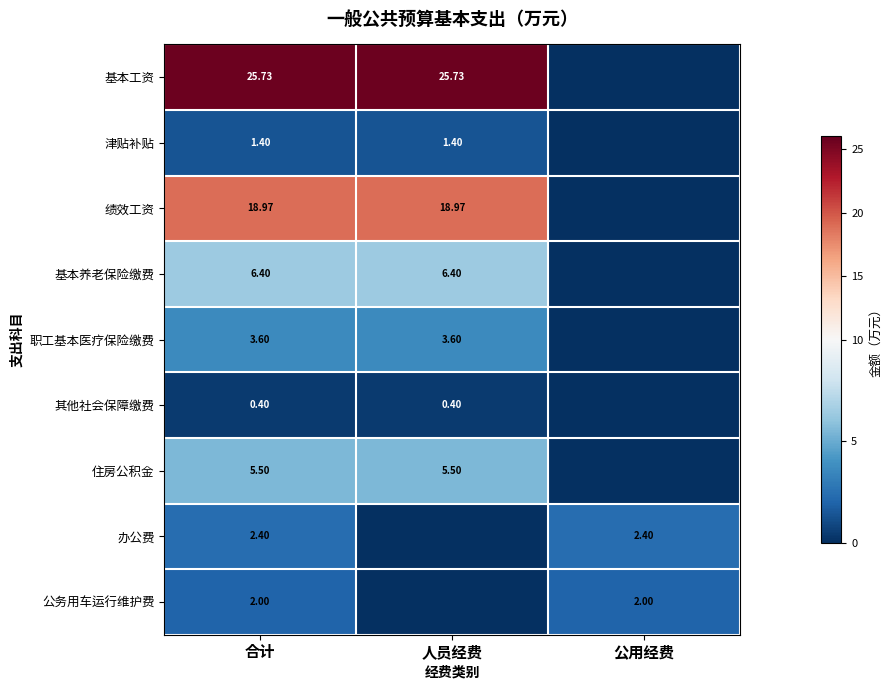

At 合计, list the series in order from smallest to largest.

其他社会保障缴费, 津贴补贴, 公务用车运行维护费, 办公费, 职工基本医疗保险缴费, 住房公积金, 基本养老保险缴费, 绩效工资, 基本工资